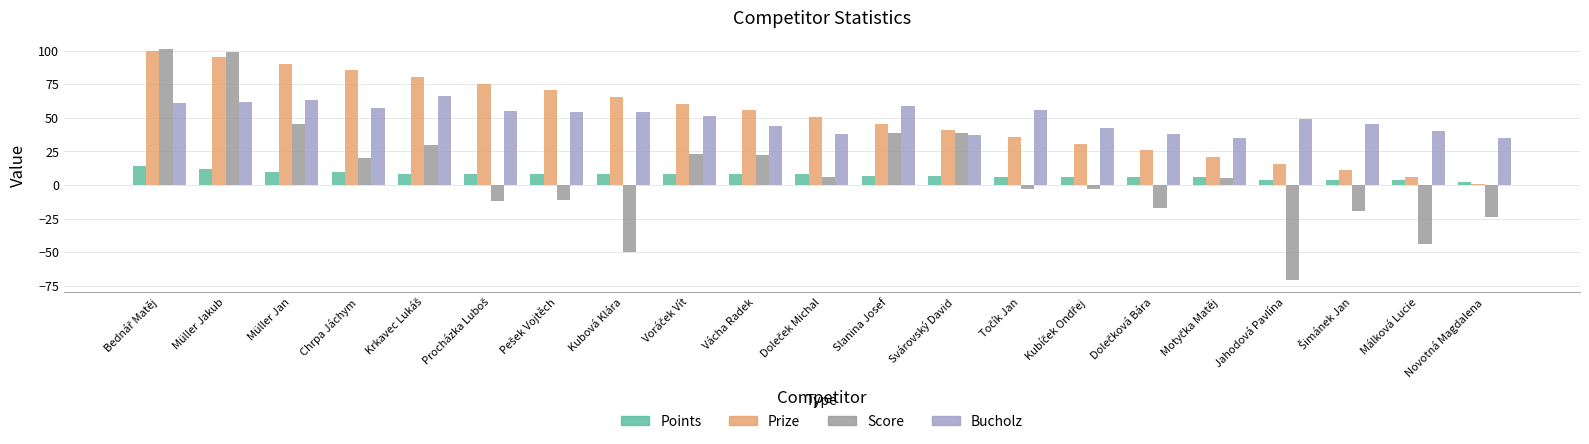

What is the difference between the highest and lowest values at Slanina Josef?

52.0